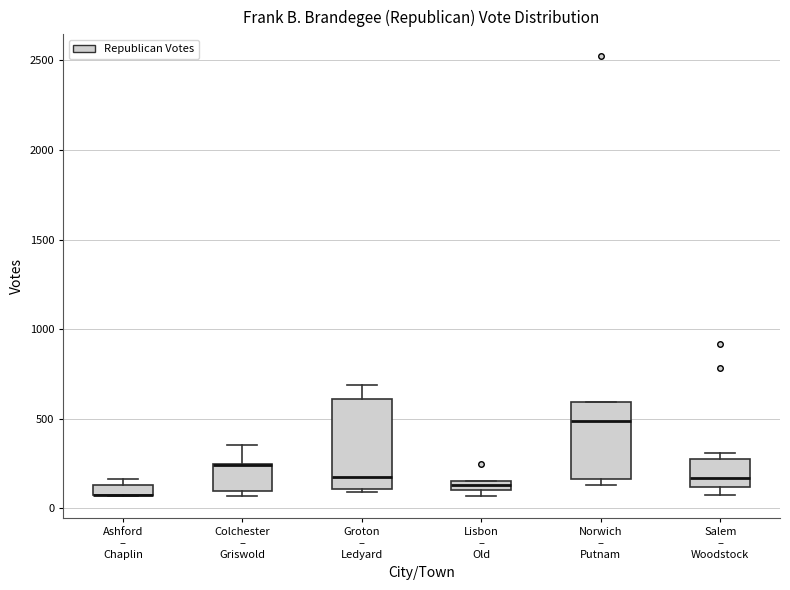

Comparing the boxes themselves (not the whiskers), which one is the tallest?

Groton – Ledyard